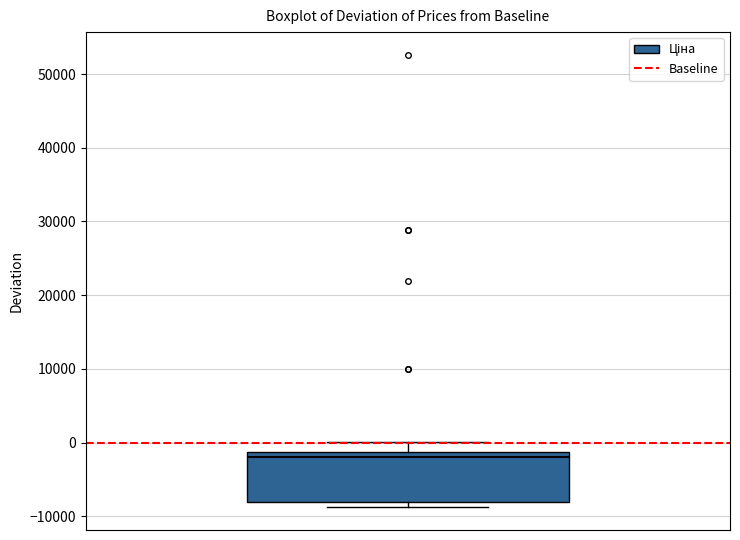

Where is the lower edge of the box on the y-axis? The values are not printed on the chart, so give them approximately, as read against the axis.

-8000